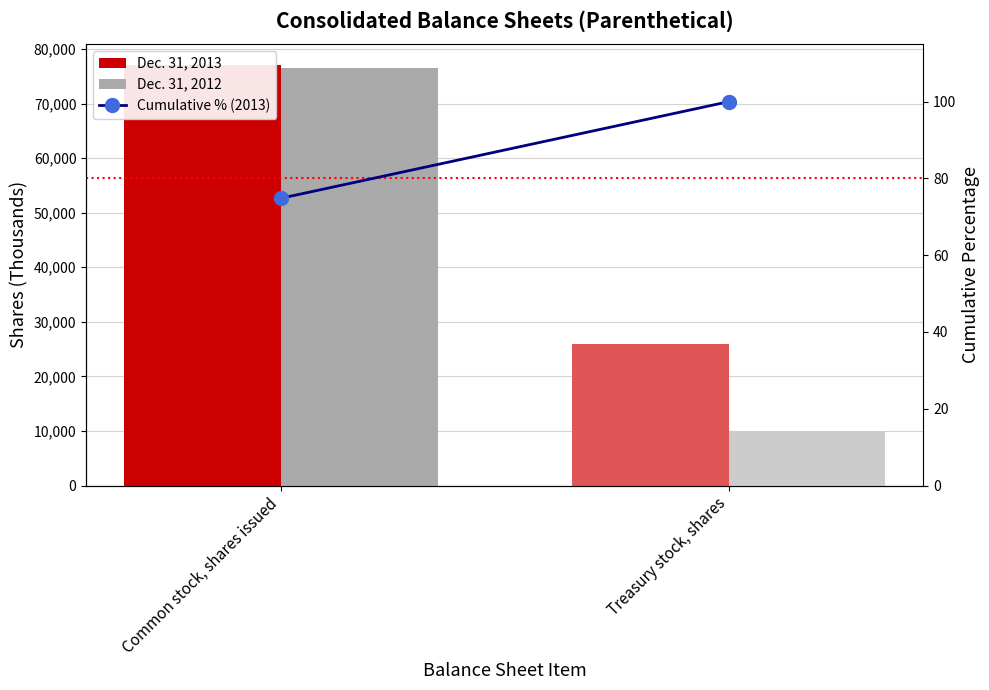

The value of Dec. 31, 2012 at Treasury stock, shares is 2158.9. True or false?

False